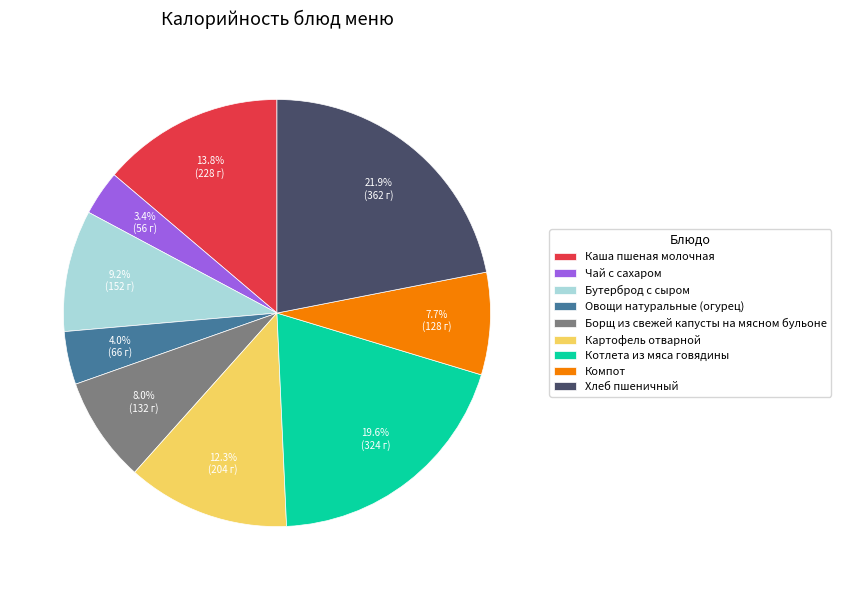

What is the largest slice in the pie chart?

Хлеб пшеничный